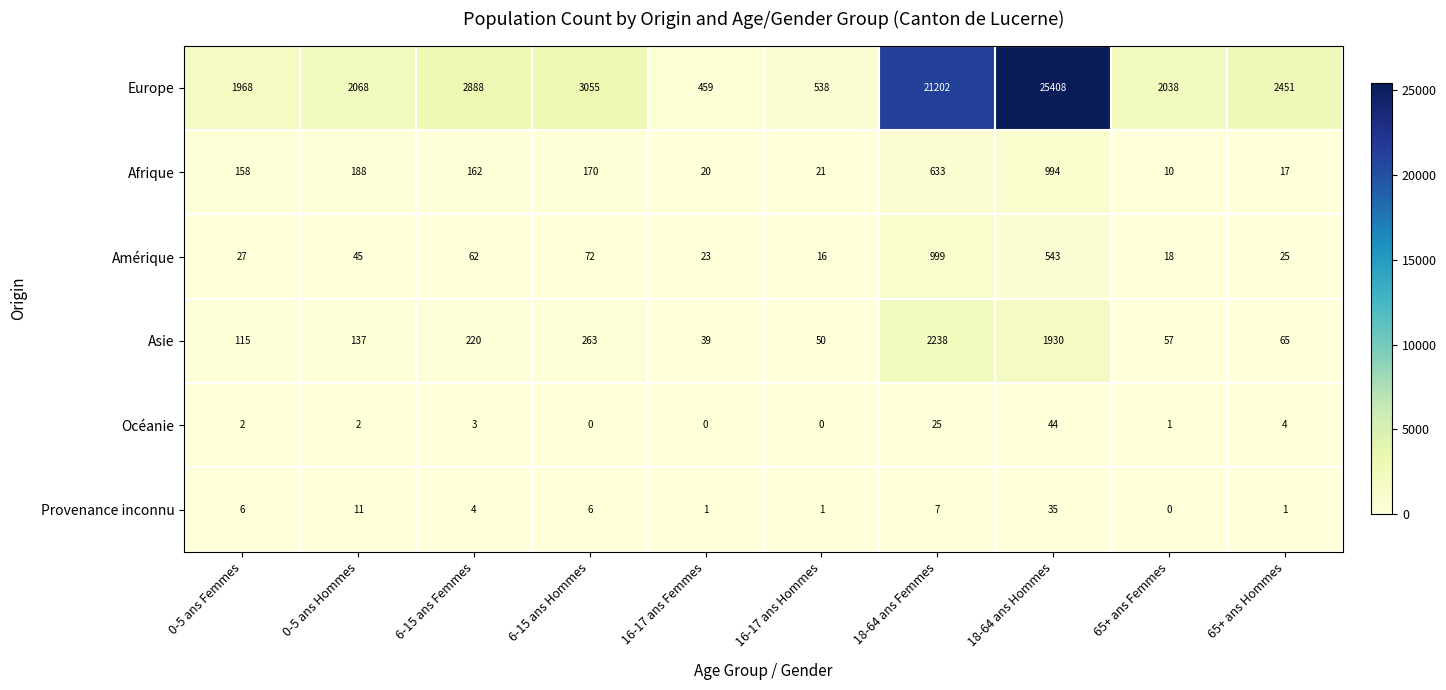

List the labels in order of Asie value, largest first.

18-64 ans Femmes, 18-64 ans Hommes, 6-15 ans Hommes, 6-15 ans Femmes, 0-5 ans Hommes, 0-5 ans Femmes, 65+ ans Hommes, 65+ ans Femmes, 16-17 ans Hommes, 16-17 ans Femmes